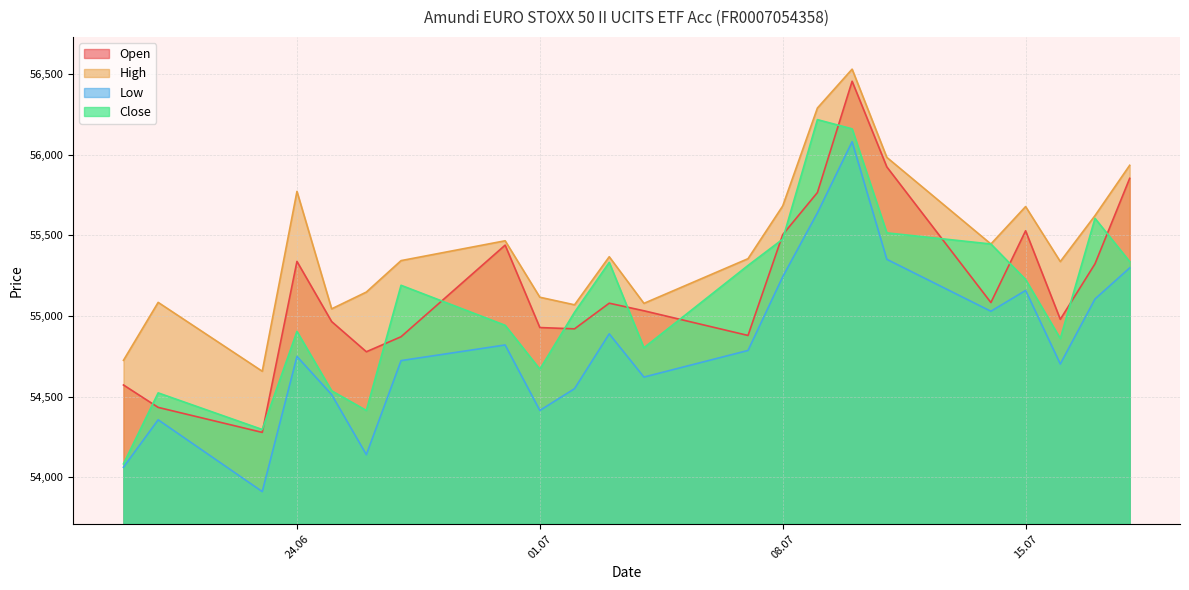

What is the lowest value of the High series?

54658